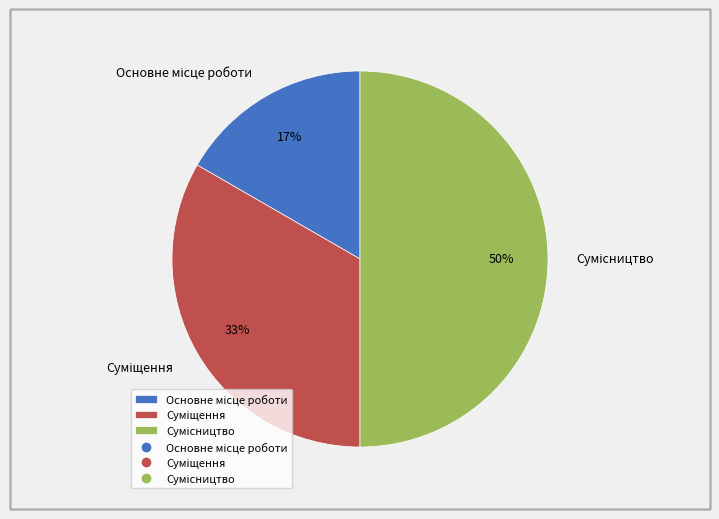

To the nearest percent, what is the difference between the largest and smallest slice percentages?

33%